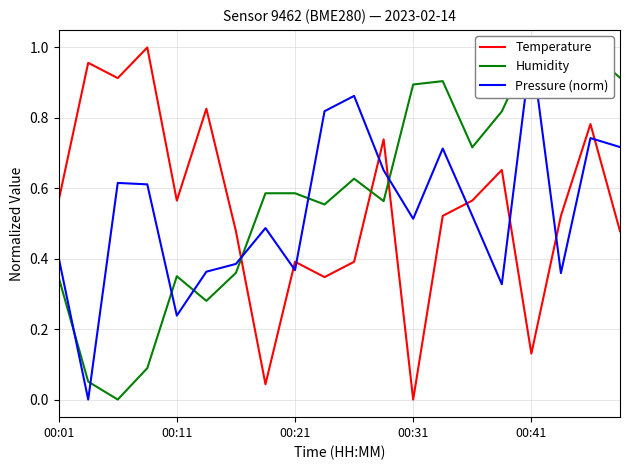

Which category has the lowest value in the Temperature series?

00:31